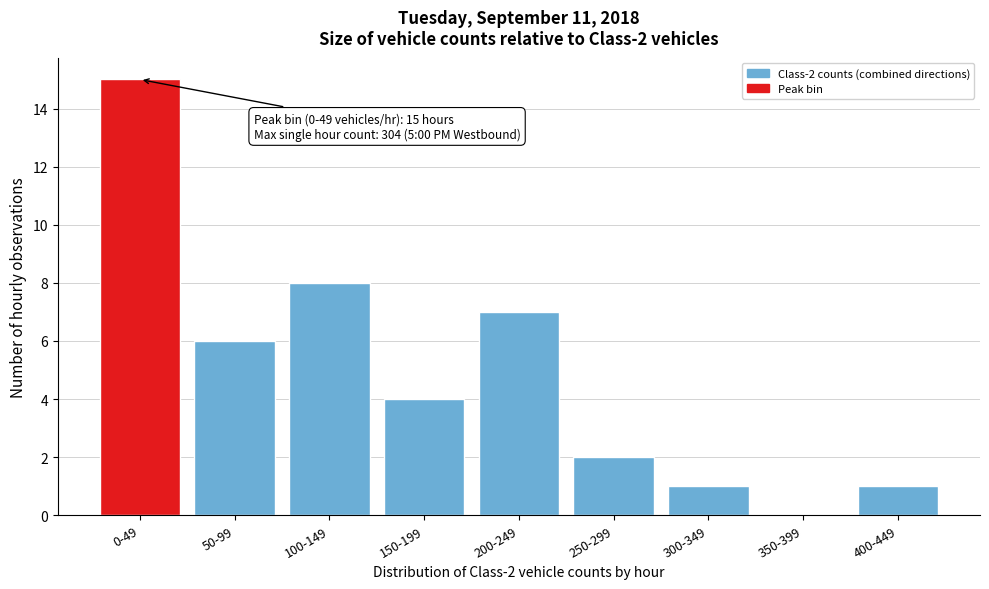

Reading left to right, what are all the values shown in this chart?

0-49=15	50-99=6	100-149=8	150-199=4	200-249=7	250-299=2	300-349=1	350-399=0	400-449=1